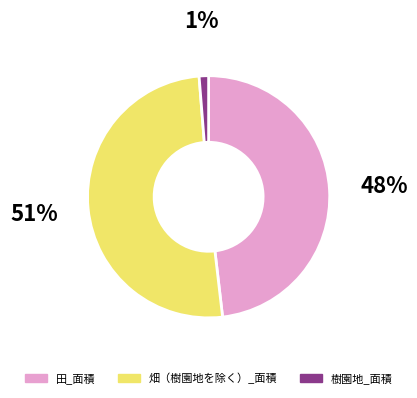

Do 樹園地_面積 and 田_面積 together represent more than half of the pie?

No